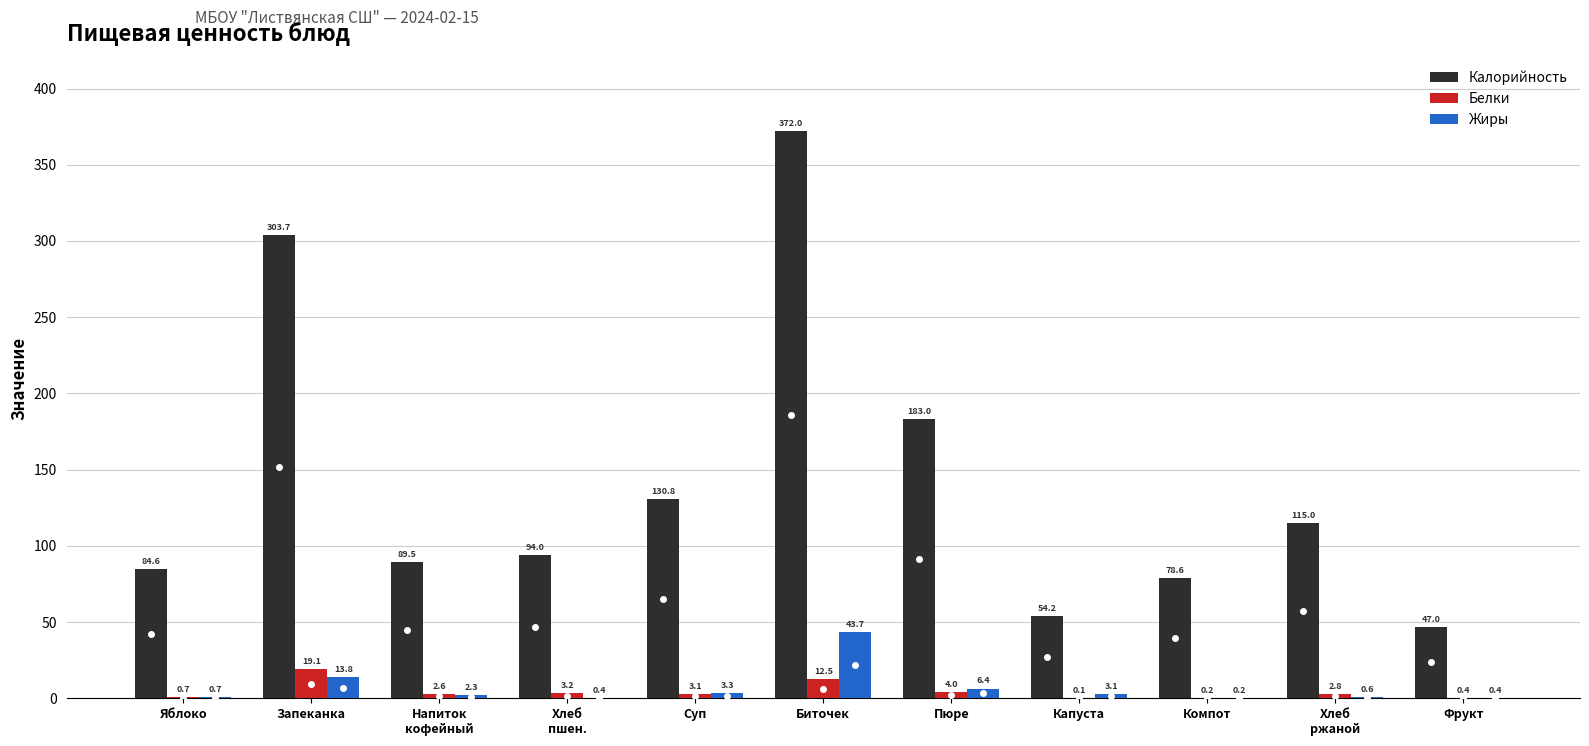

What value does the Белки series have at Яблоко?

0.7